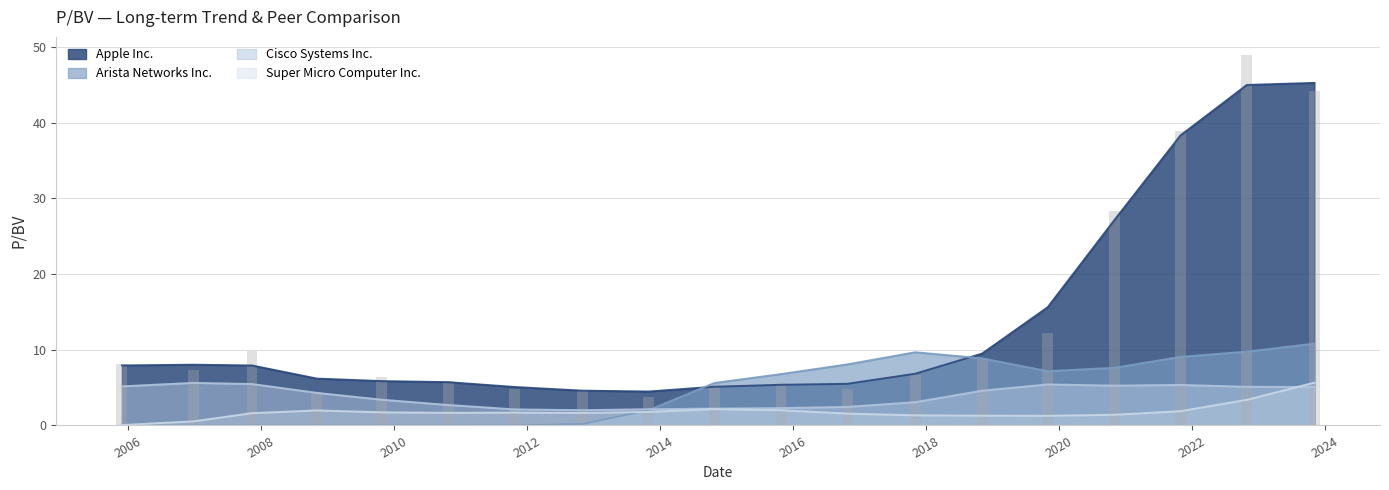

Does the chart contain any negative values?

No